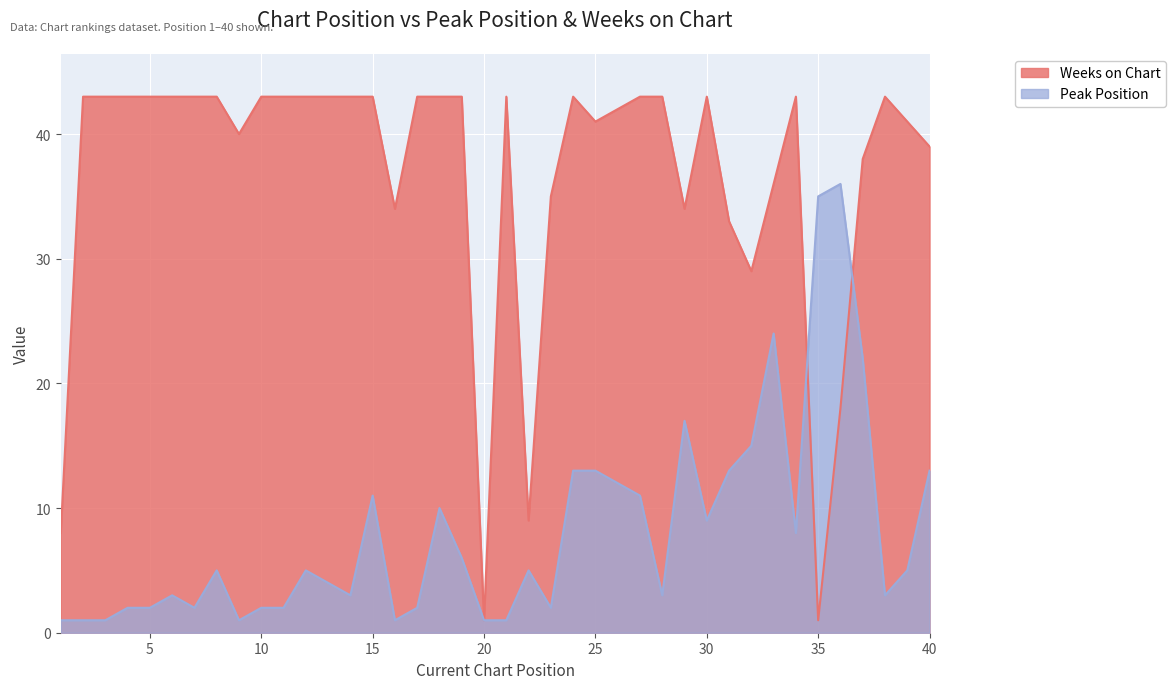

True or false: Weeks on Chart has a value of 62 at 8.

False